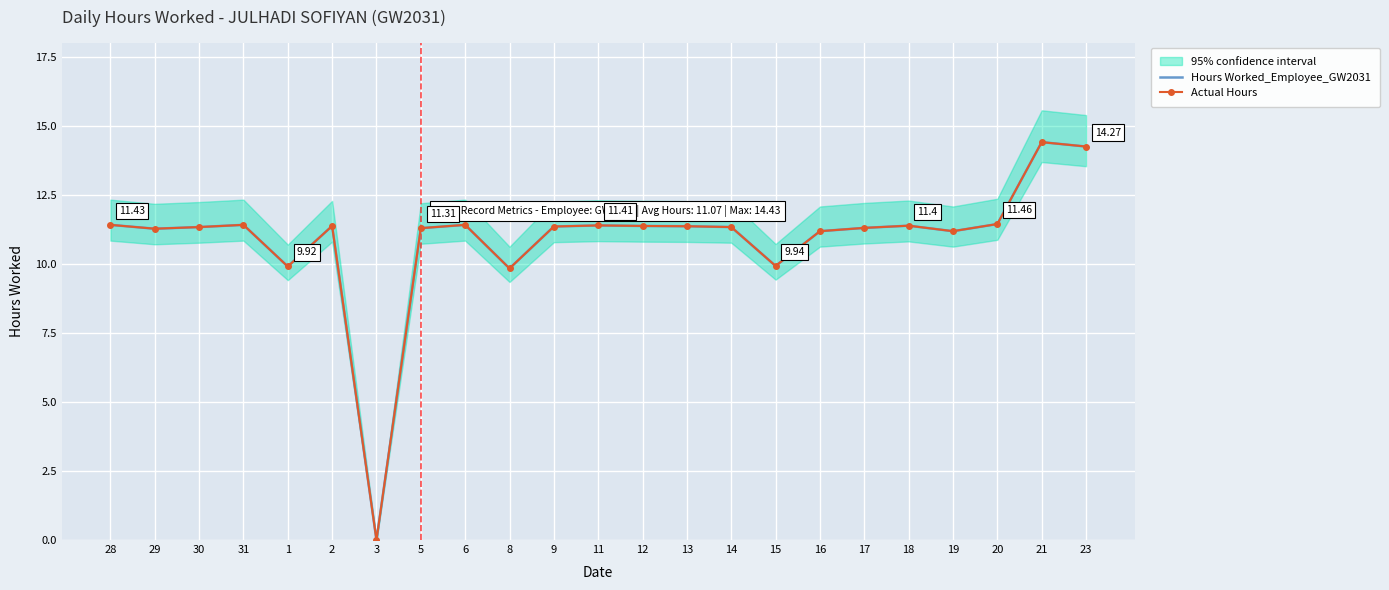

How many lines are shown in the chart?

2